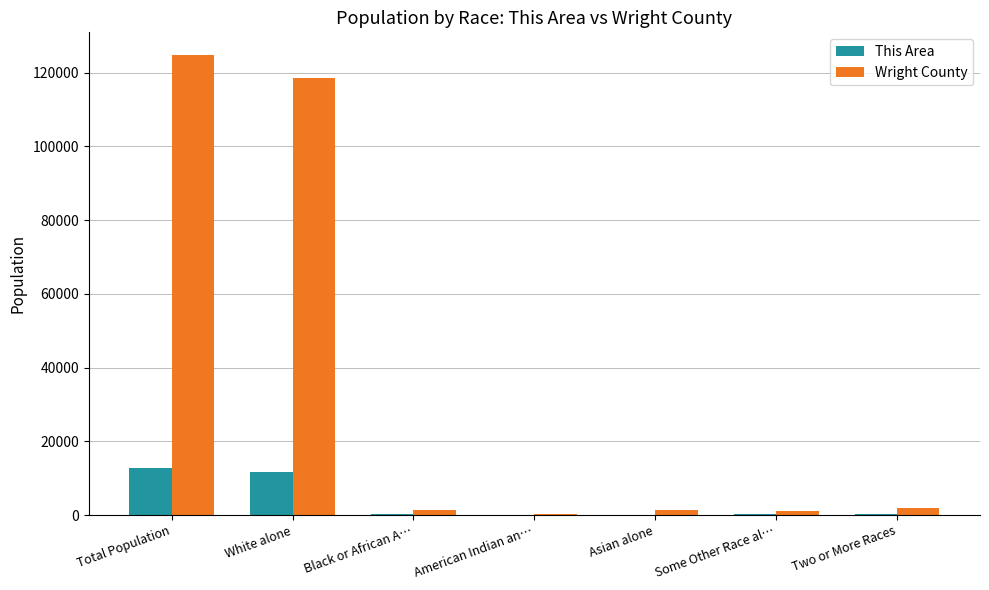

Are the bars grouped side by side (vs. stacked)?

Yes